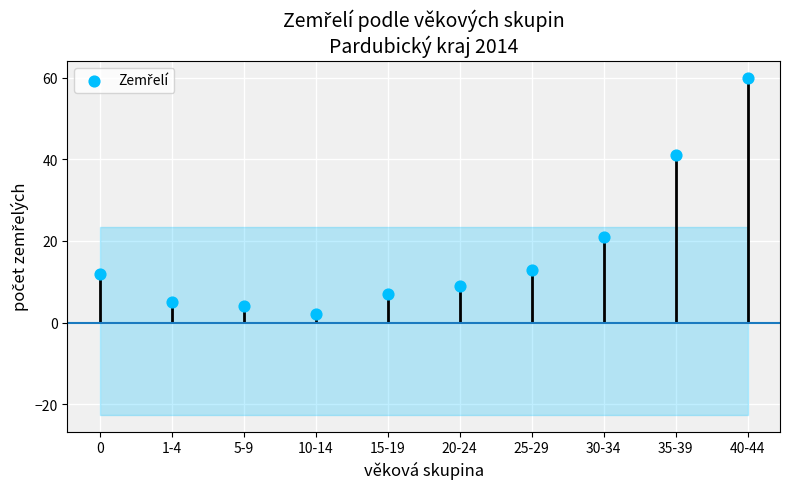

What is the ratio of the value at 5-9 to the value at 1-4?

0.8